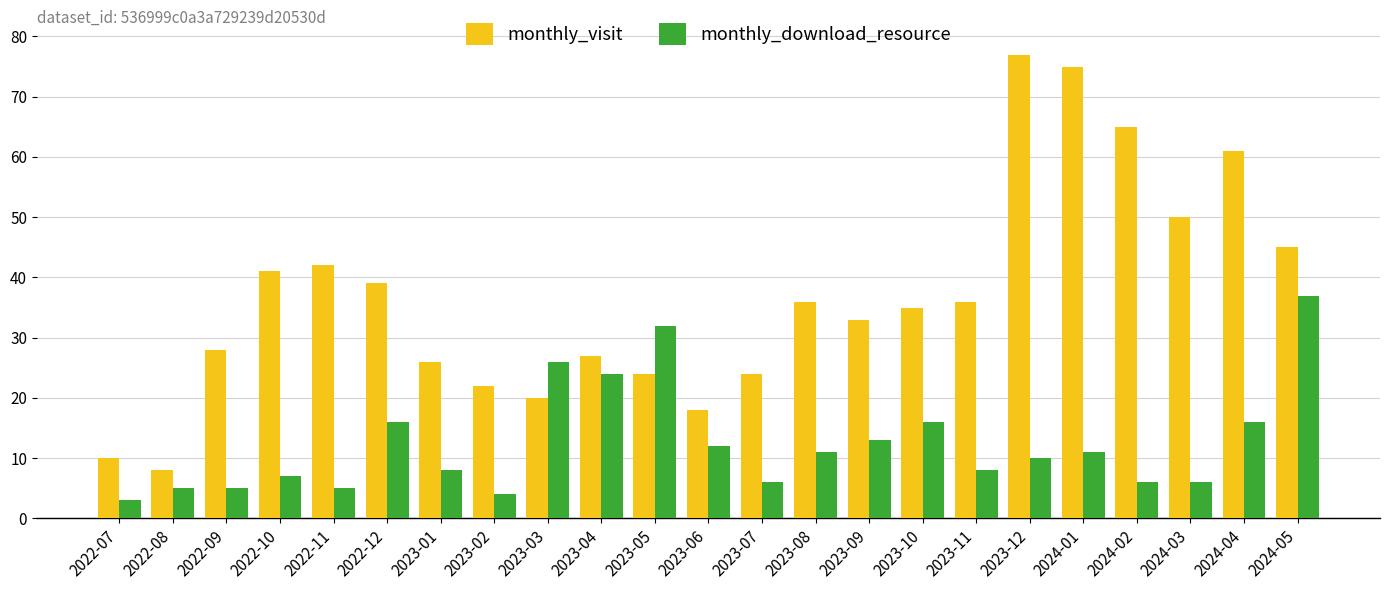

What is the greatest value displayed?

77